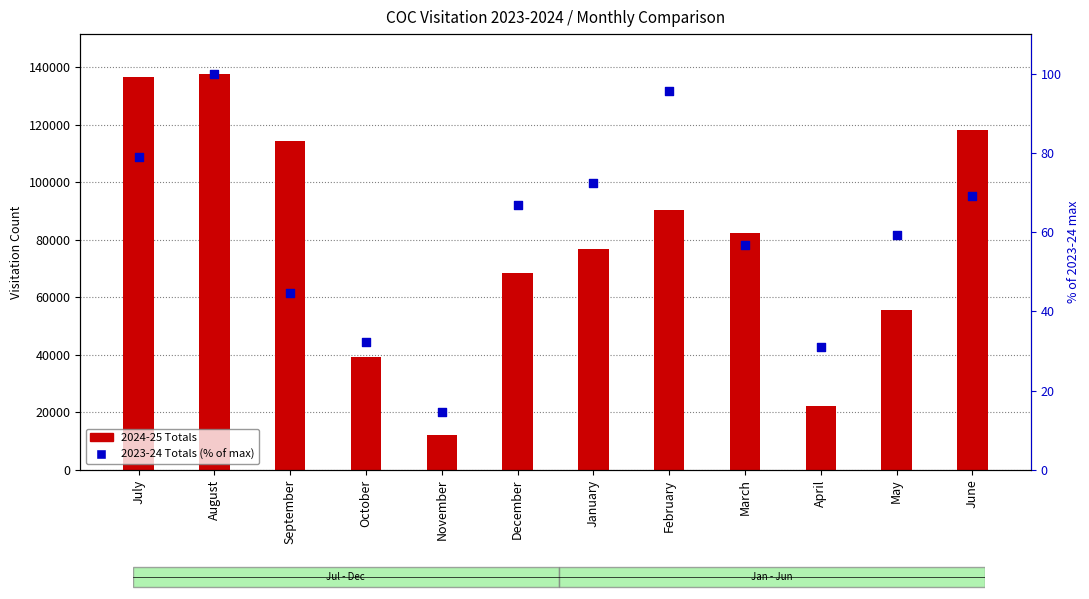

Which series has the largest total across all categories?

2024-25 Totals